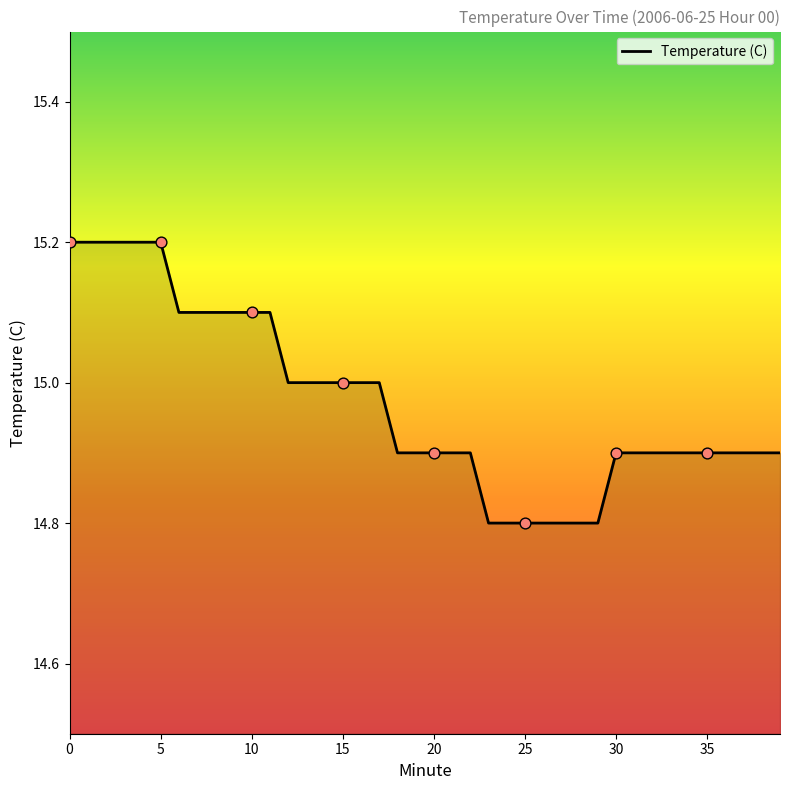

What is the smallest value displayed?

14.8